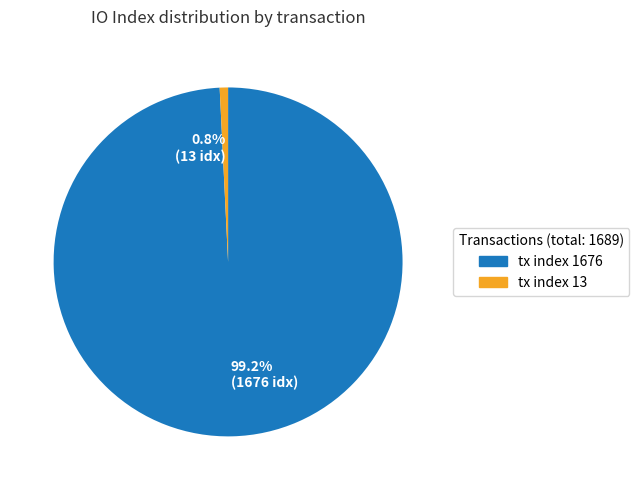

Combined, what portion of the pie is 0.8% (13 idx) and 99.2% (1676 idx)?

100.0%